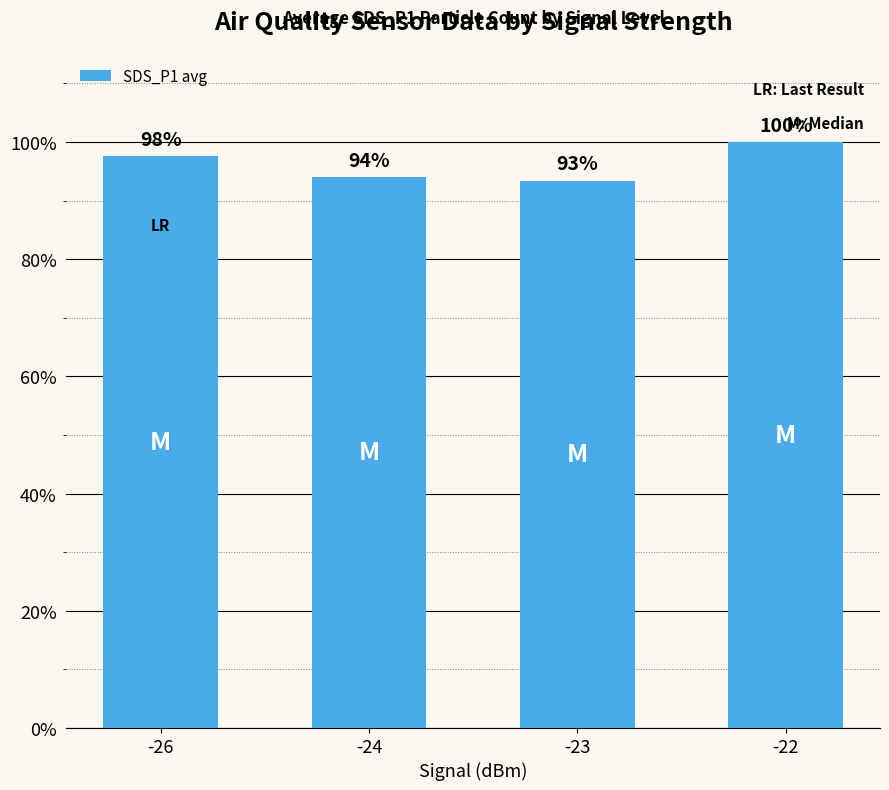

Rank the categories by value from highest to lowest.

-22, -26, -24, -23